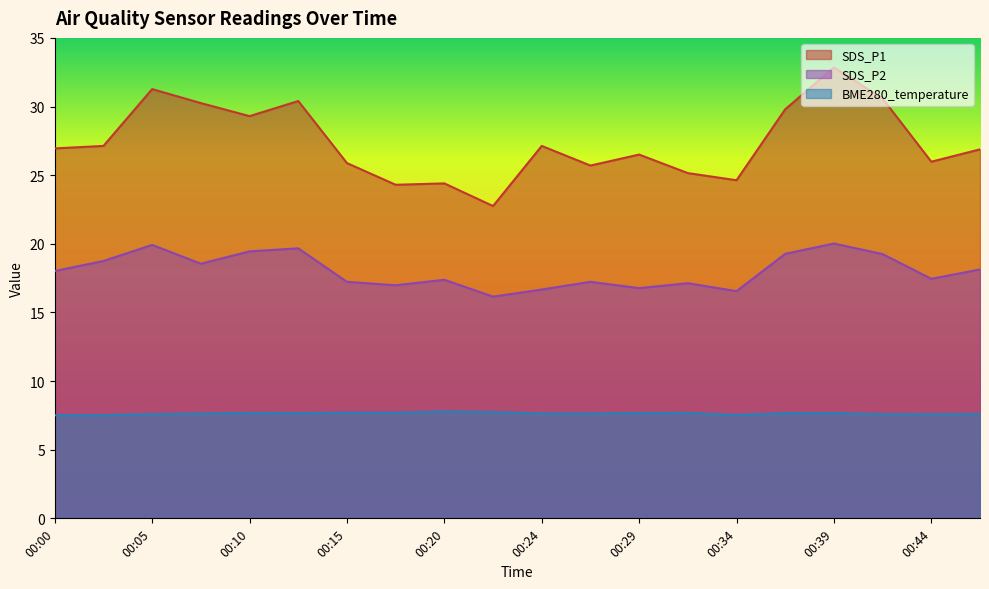

At how many categories does at least one series exceed 10?

20